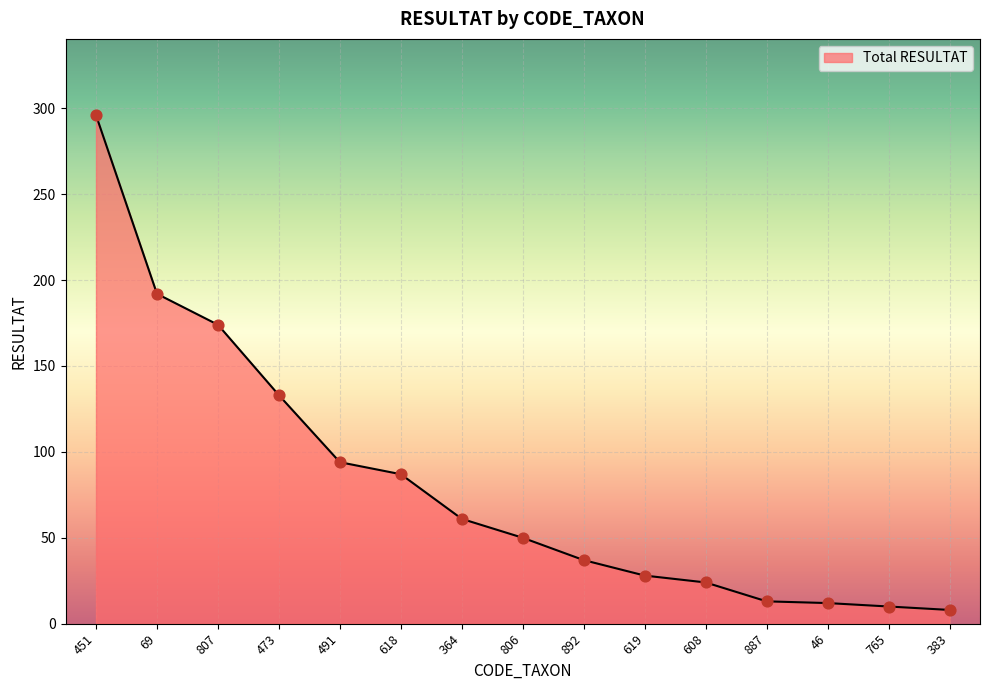

What is the change in value from 887 to 383?

-5